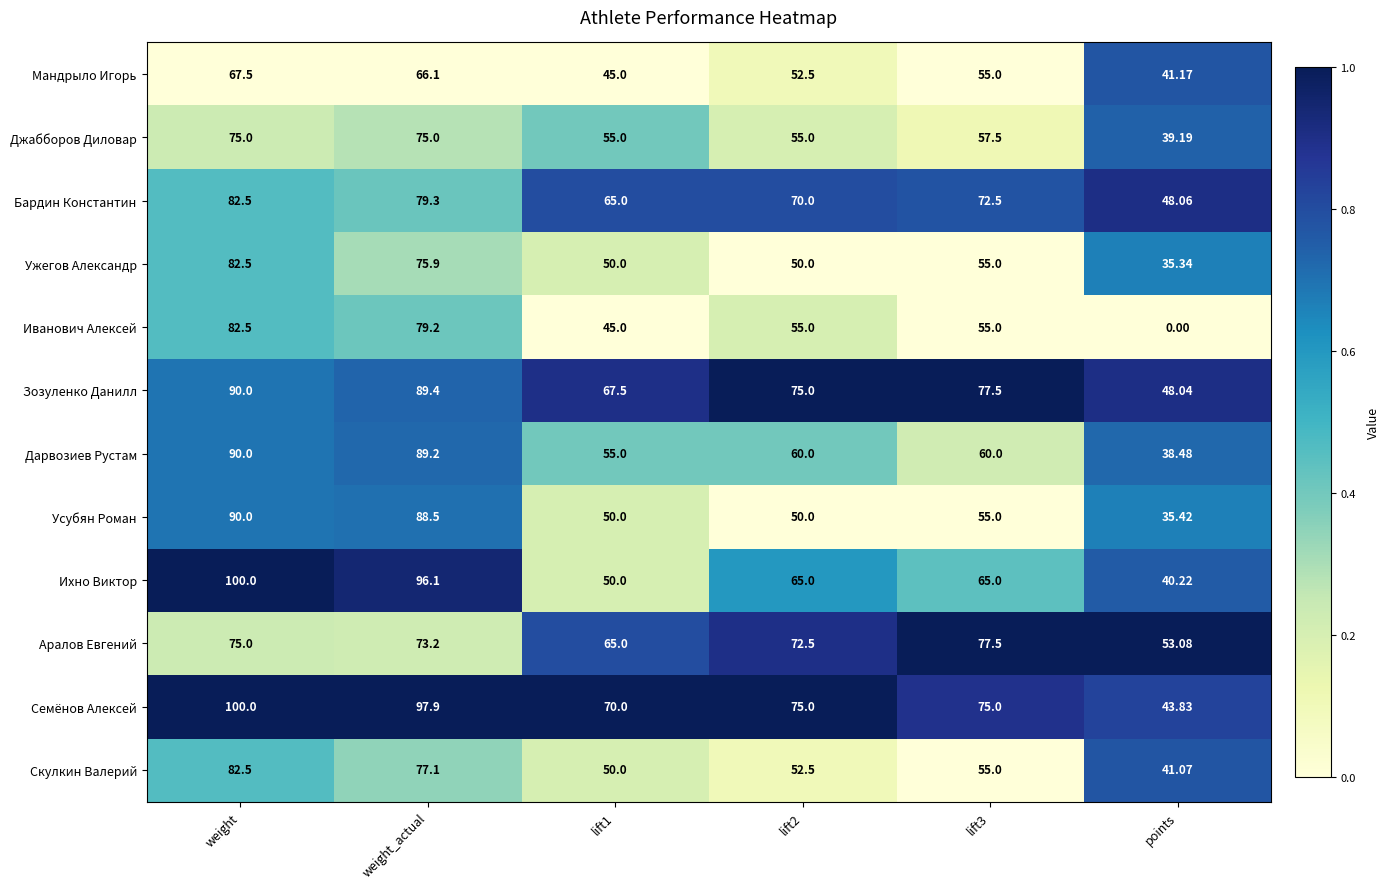

Which category has the lowest value across all series?

points